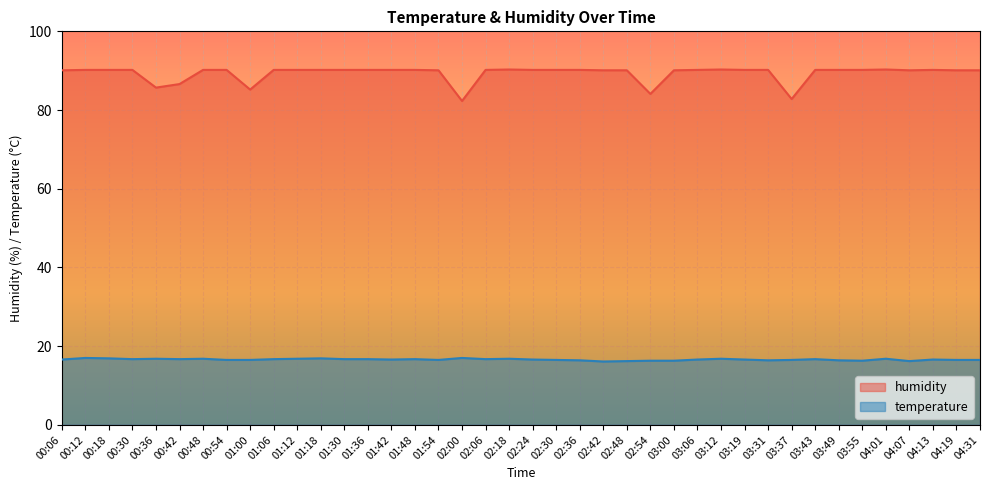

Reading left to right, list all the values displayed in this chart.

temperature: 16.6	17.0	16.9	16.7	16.8	16.7	16.8	16.5	16.5	16.7	16.8	16.9	16.7	16.7	16.6	16.7	16.5	17.0	16.7	16.8	16.6	16.5	16.4	16.1	16.2	16.3	16.3	16.6	16.8	16.6	16.4	16.5	16.7	16.4	16.3	16.8	16.2	16.6	16.5	16.5
humidity: 90.1	90.2	90.2	90.2	85.7	86.6	90.2	90.2	85.2	90.2	90.2	90.2	90.2	90.2	90.2	90.2	90.1	82.3	90.2	90.3	90.2	90.2	90.2	90.1	90.1	84.1	90.1	90.2	90.3	90.2	90.2	82.8	90.2	90.2	90.2	90.3	90.1	90.2	90.1	90.1